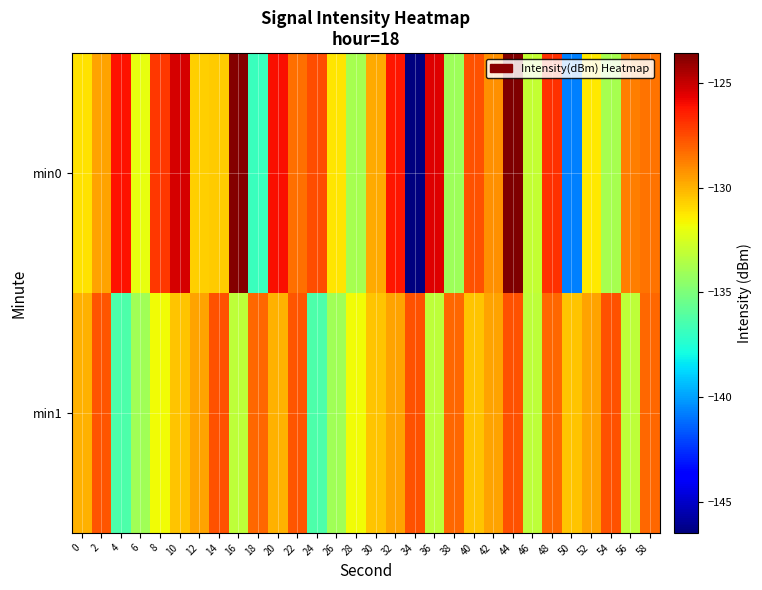

Reading left to right, list all the values displayed in this chart.

min0: 0=-131.1	2=-129.6	4=-126.1	6=-132.0	8=-127.0	10=-125.3	12=-130.7	14=-130.6	16=-123.7	18=-136.9	20=-126.0	22=-128.3	24=-127.5	26=-131.2	28=-133.9	30=-129.8	32=-126.2	34=-146.5	36=-125.4	38=-134.1	40=-127.6	42=-129.1	44=-123.6	46=-133.0	48=-126.8	50=-140.7	52=-131.3	54=-133.8	56=-128.7	58=-128.5
min1: 0=-129.9	2=-127.7	4=-136.3	6=-134.0	8=-131.7	10=-130.5	12=-129.6	14=-127.7	16=-133.2	18=-128.2	20=-129.9	22=-127.7	24=-136.3	26=-134.0	28=-131.7	30=-130.5	32=-129.6	34=-127.7	36=-133.2	38=-128.2	40=-130.5	42=-129.6	44=-127.7	46=-133.2	48=-128.2	50=-130.5	52=-129.6	54=-127.7	56=-133.2	58=-128.2